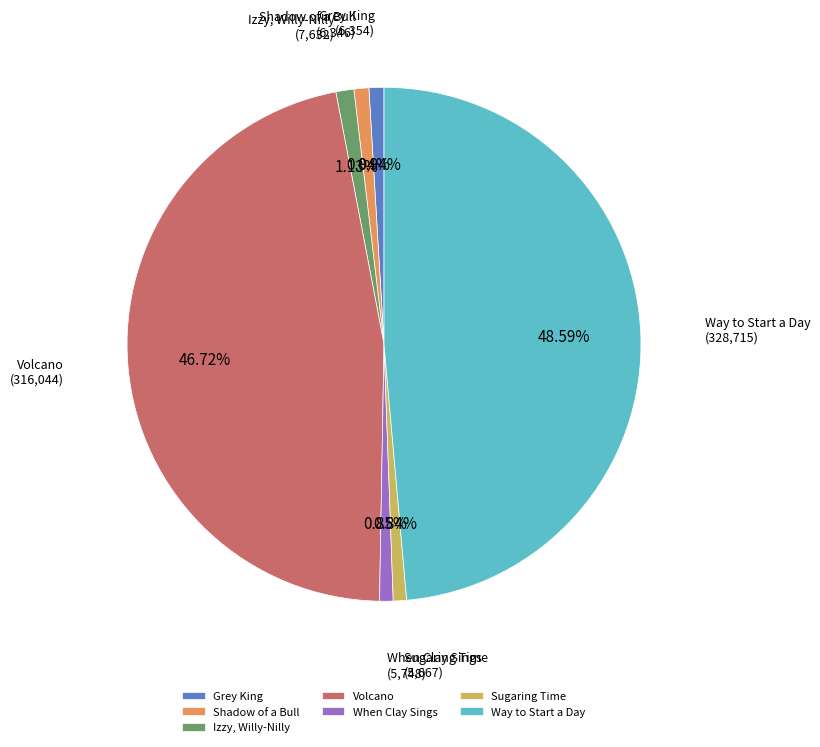

Is there a majority slice in this chart?

No